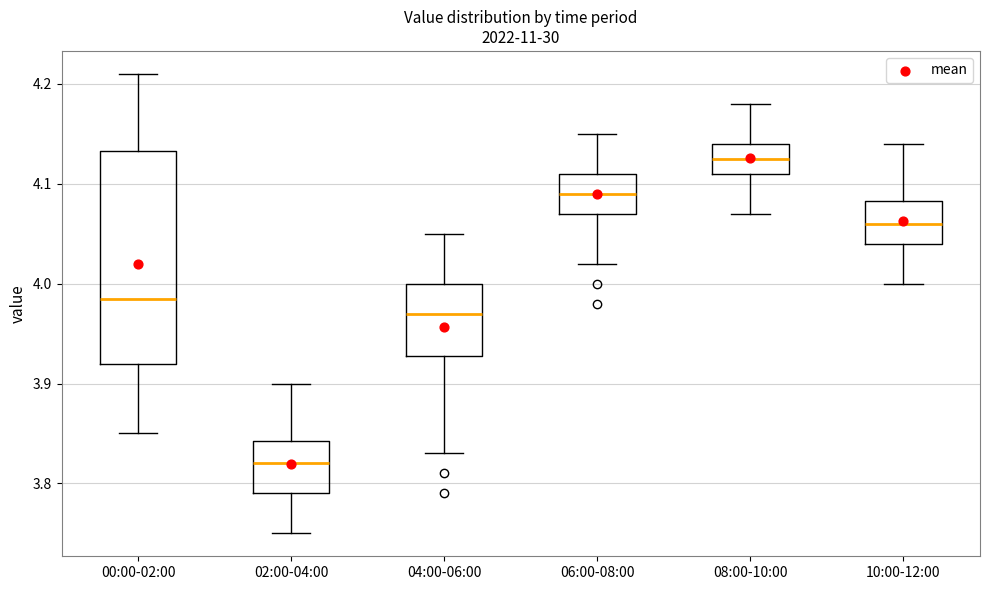

Where is the lower edge of the box for 00:00-02:00 on the y-axis? The values are not printed on the chart, so give them approximately, as read against the axis.

3.92